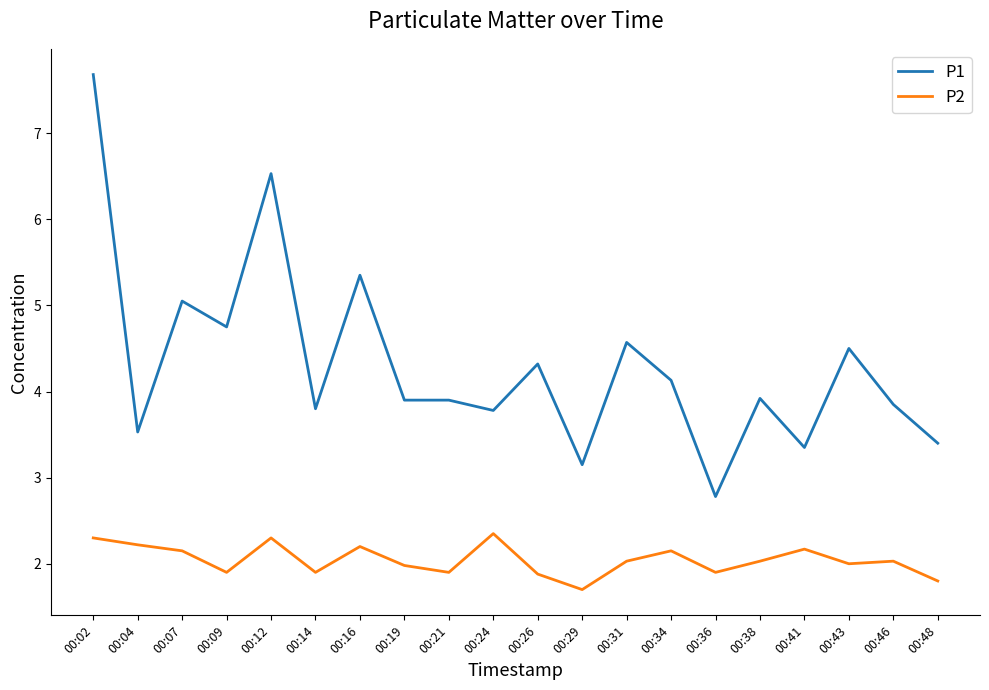

What are all the series names shown in the legend?

P1, P2